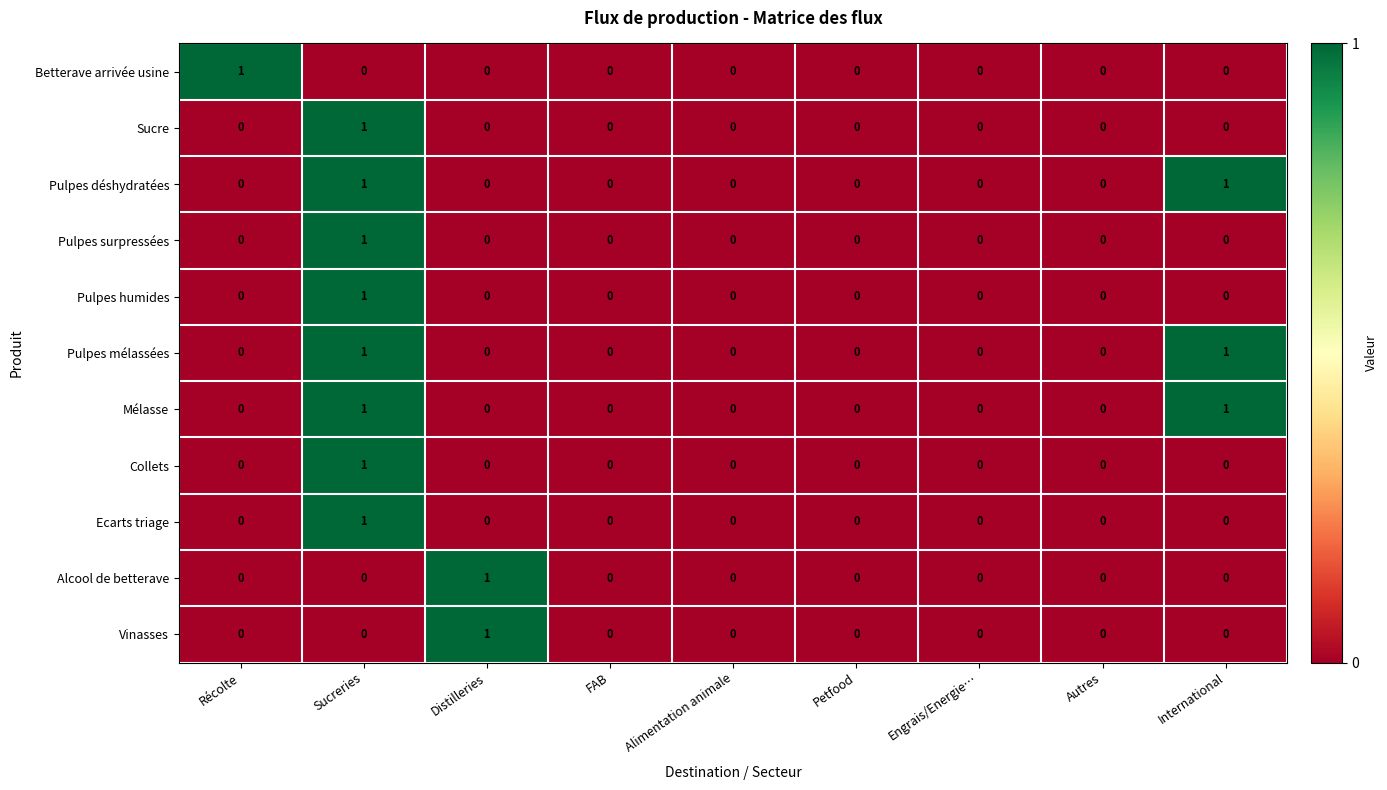

What is the total value across all series at Sucreries?

8